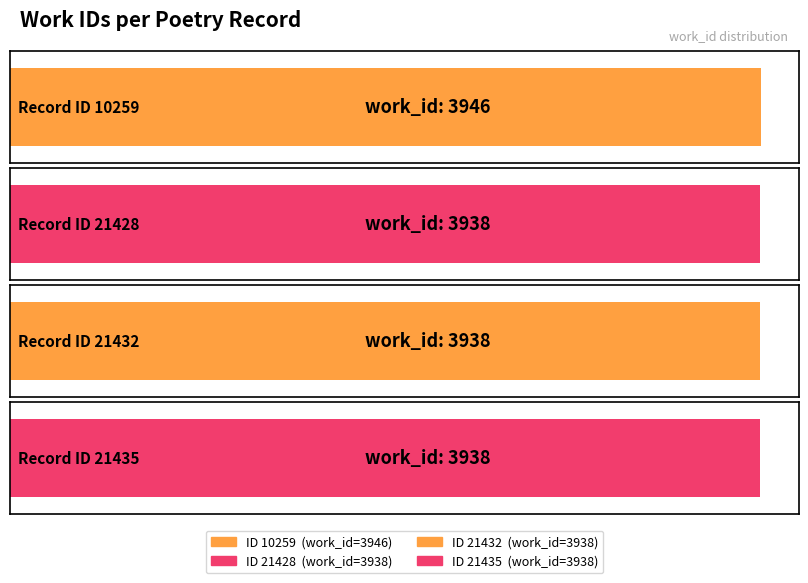

Does the chart contain stacked bars?

No